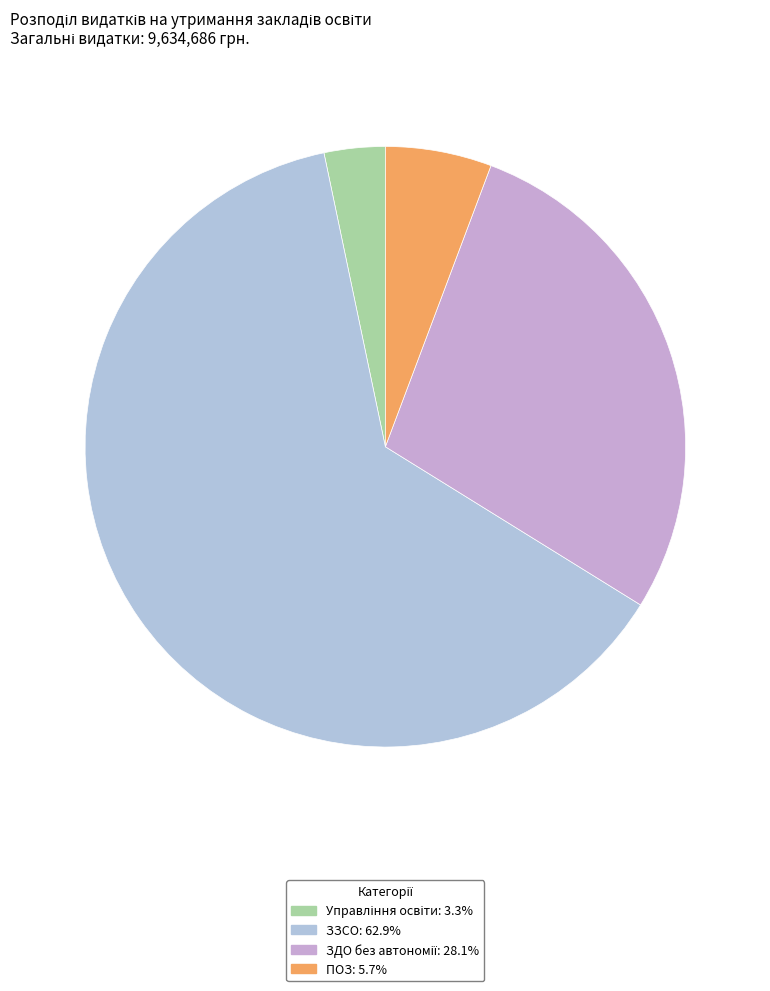

True or false: ЗЗСО accounts for 68% of the total.

False